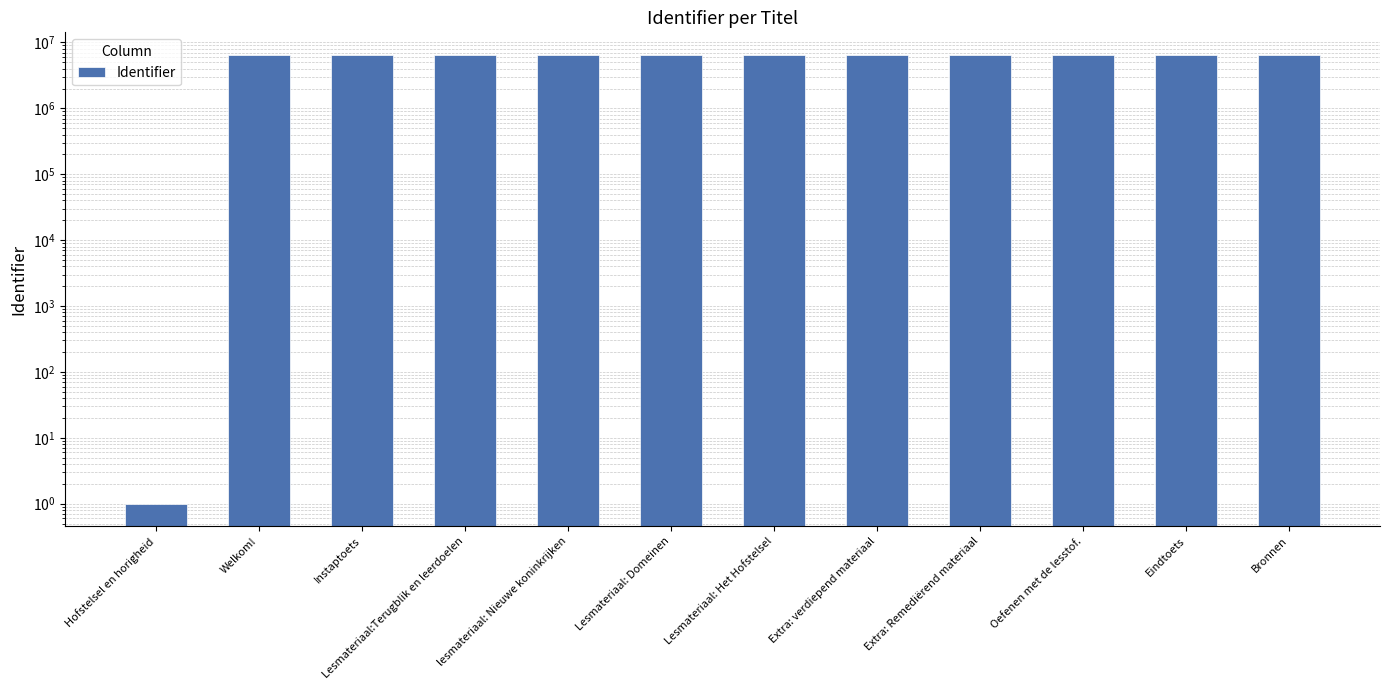

What is the sum of all values?

71473026